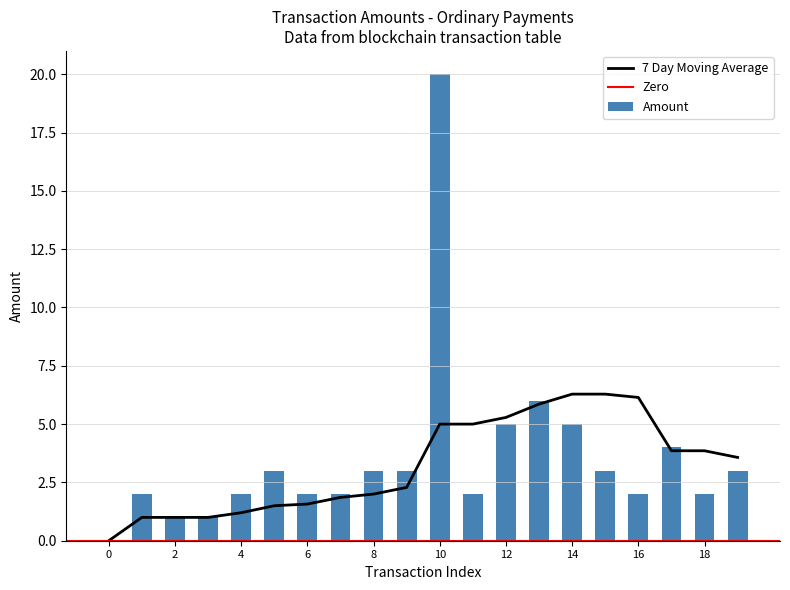

What is the sum of all Amount values?

71.0